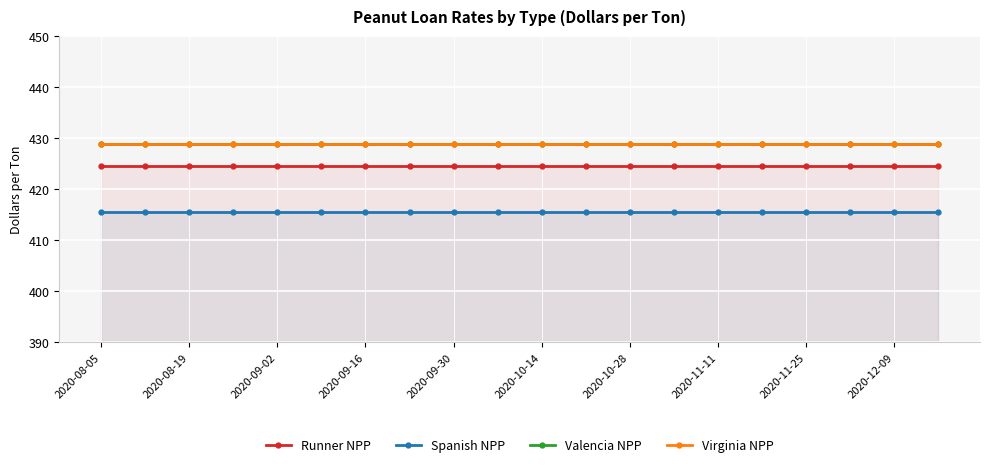

Does the chart display data point markers on the line(s)?

Yes